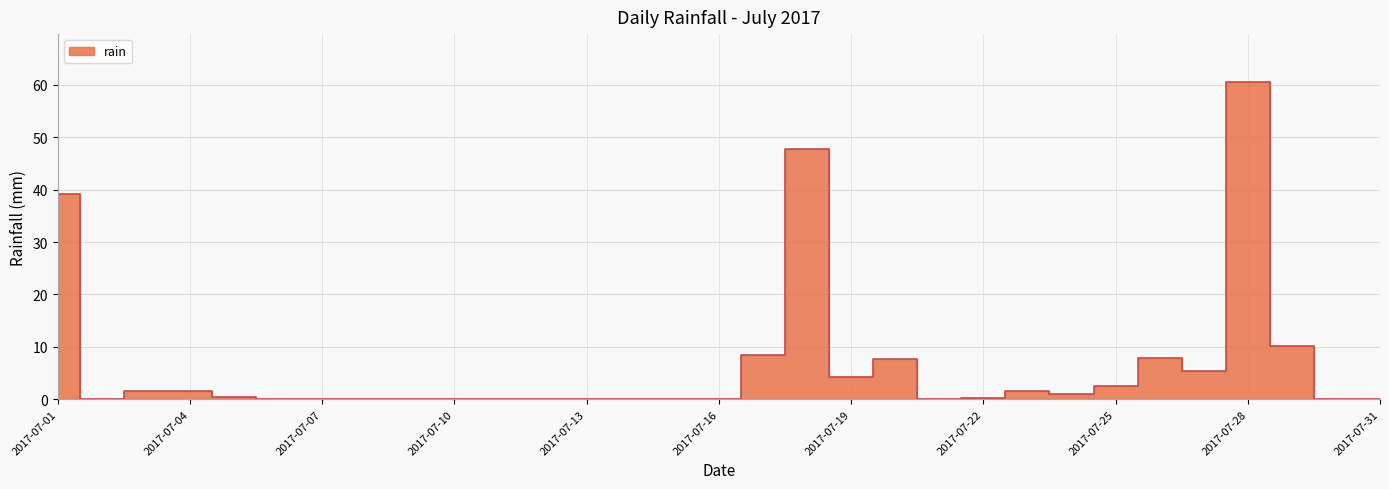

The value at 2017-07-05 is 0.4. True or false?

True